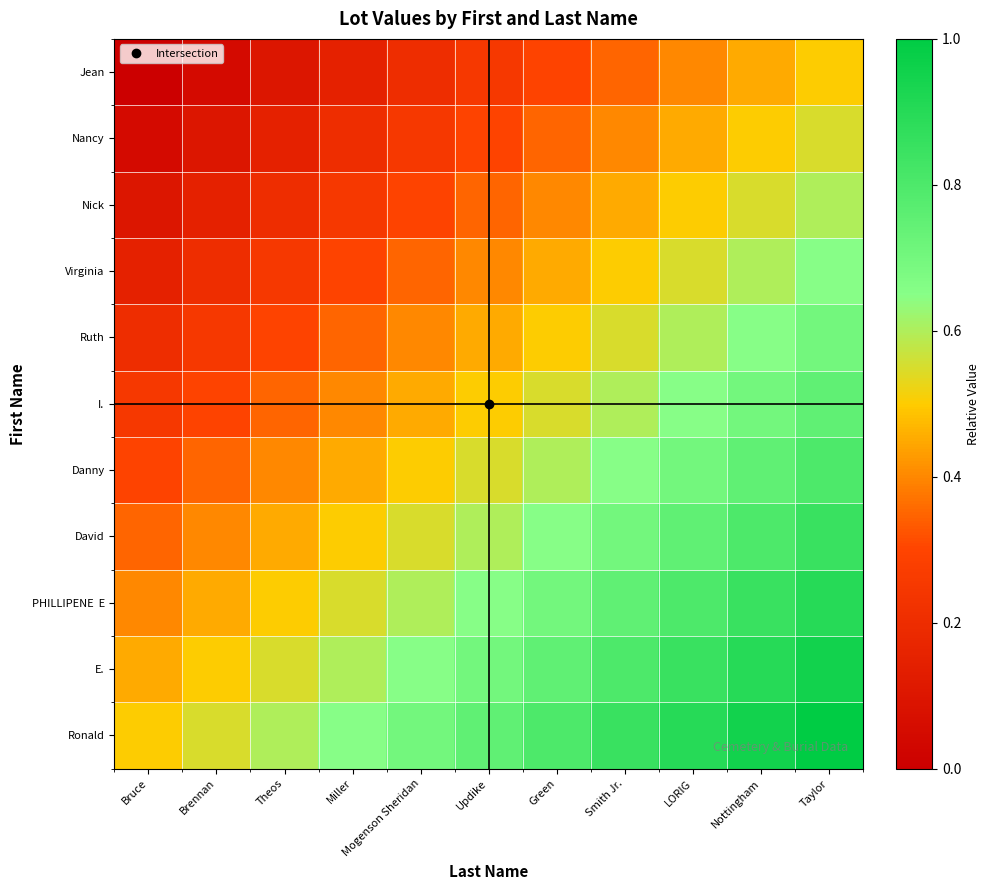

At which category is the sum across all series the highest?

Taylor